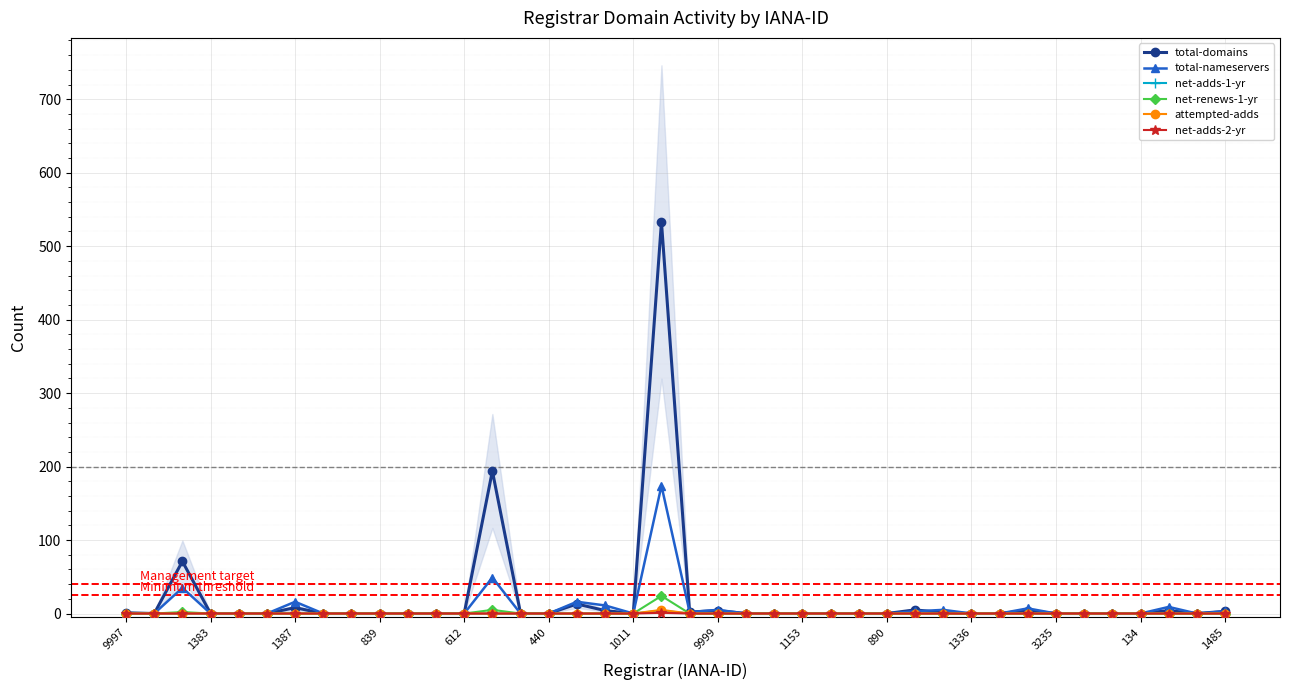

True or false: net-renews-1-yr and net-adds-1-yr cross at least once.

False